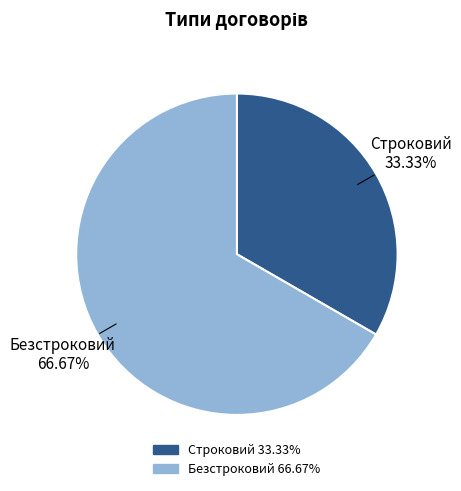

How many slices are in this pie chart?

2